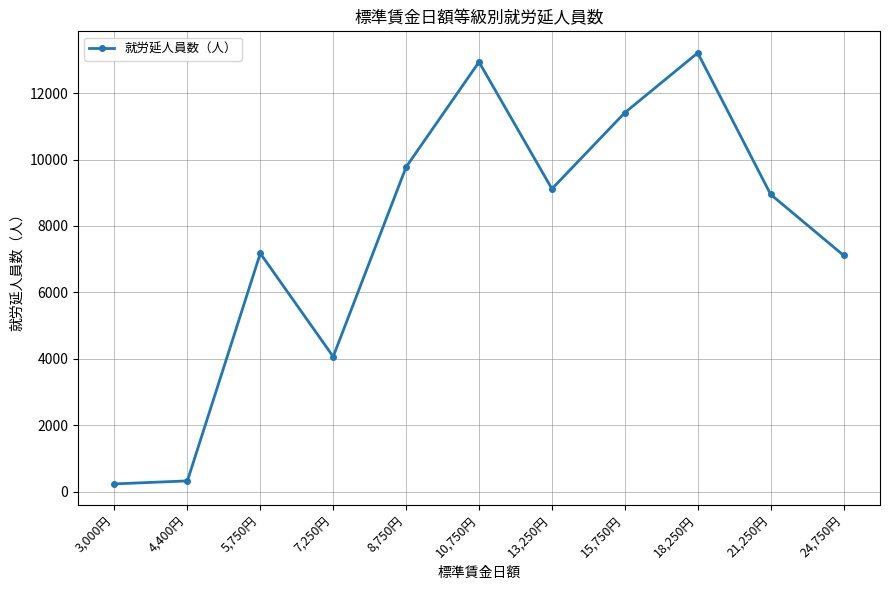

What is the value of the 1st point from the left?

231